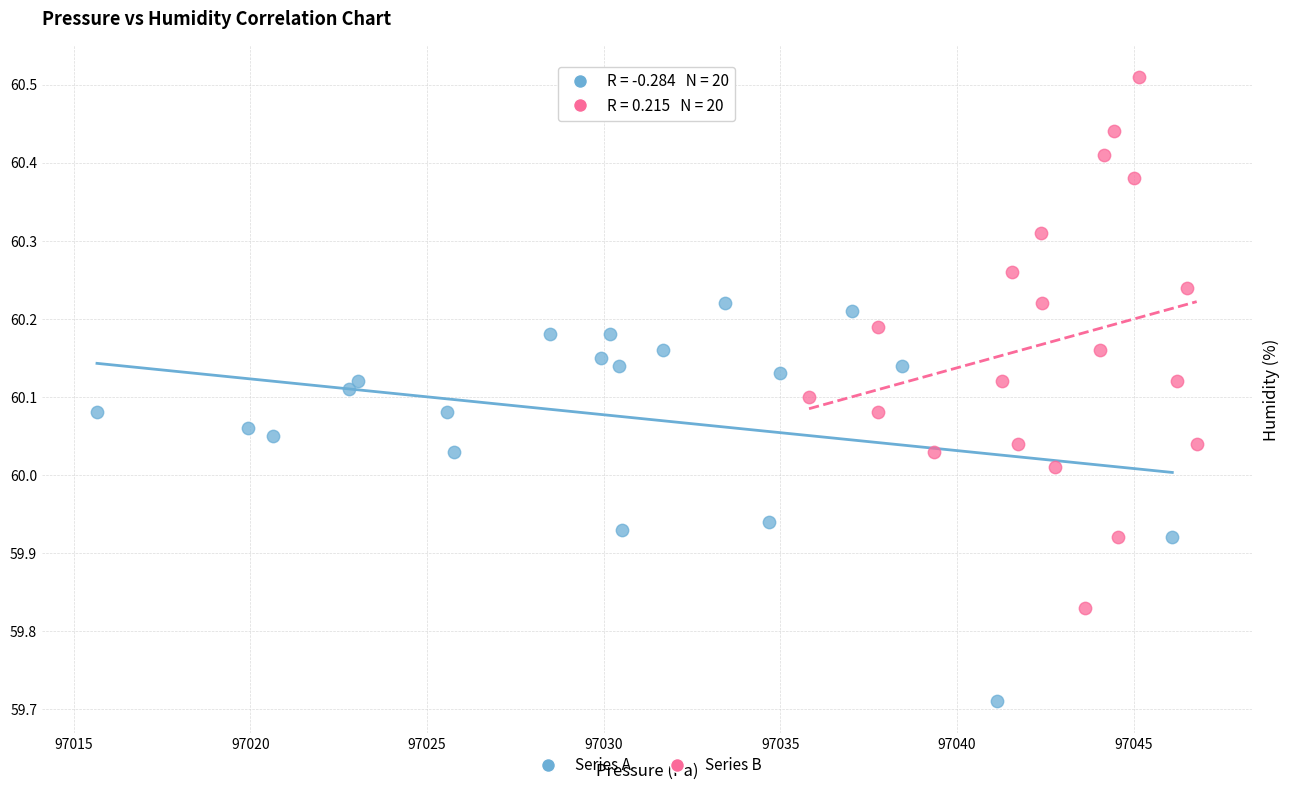

Which series contains the highest Y value?

Series B